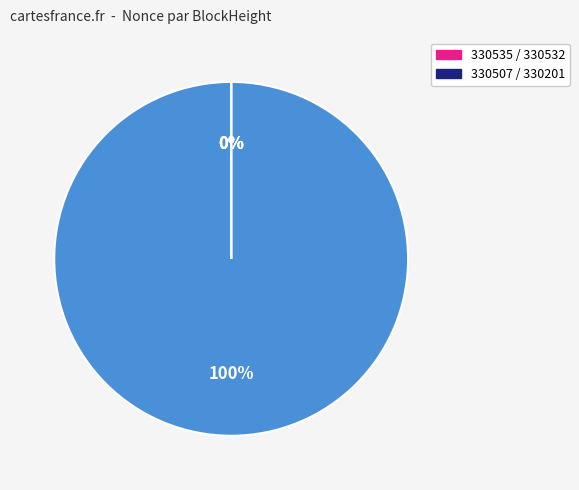

To the nearest percent, what is the average slice percentage?

25%